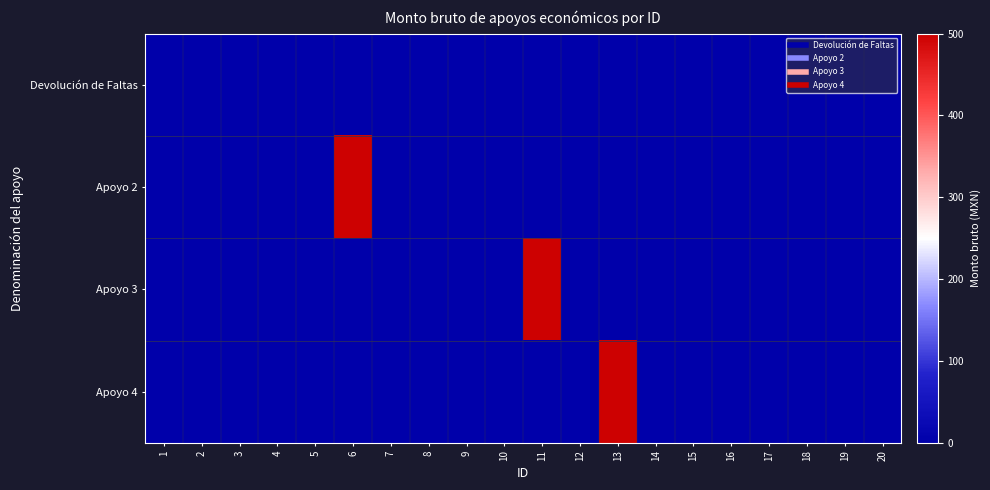

At 13, list the series in order from smallest to largest.

Devolución de Faltas, Apoyo 2, Apoyo 3, Apoyo 4